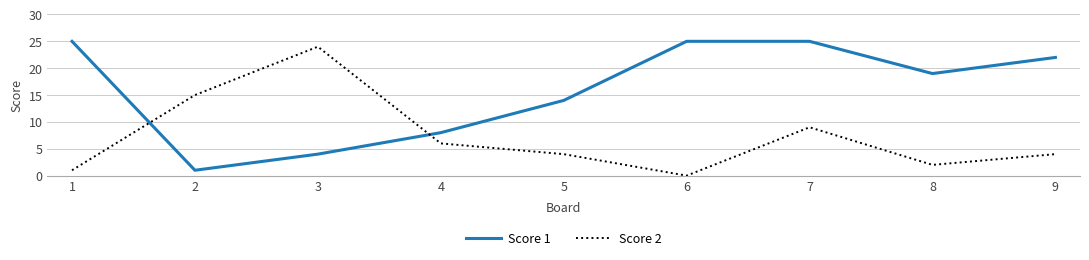

The value of Score 1 at 6 is 25. True or false?

True